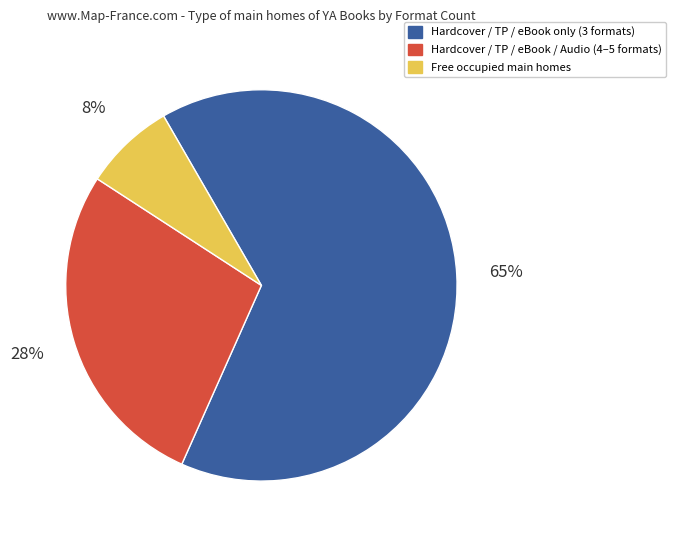

Which slice is the largest?

Hardcover / TP / eBook only (3 formats)